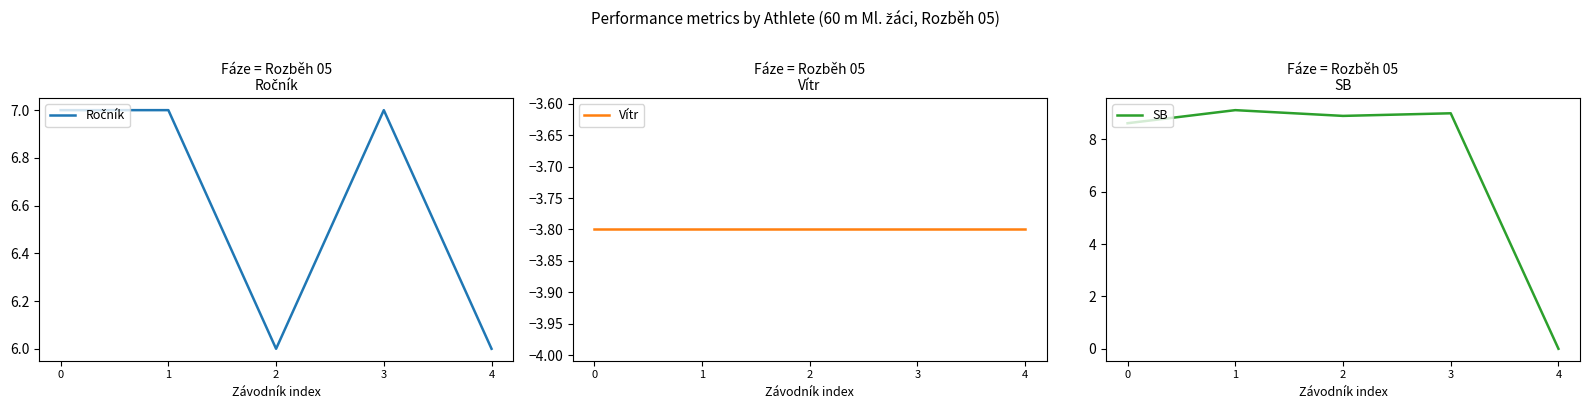

What is the maximum value shown in the chart?

9.1